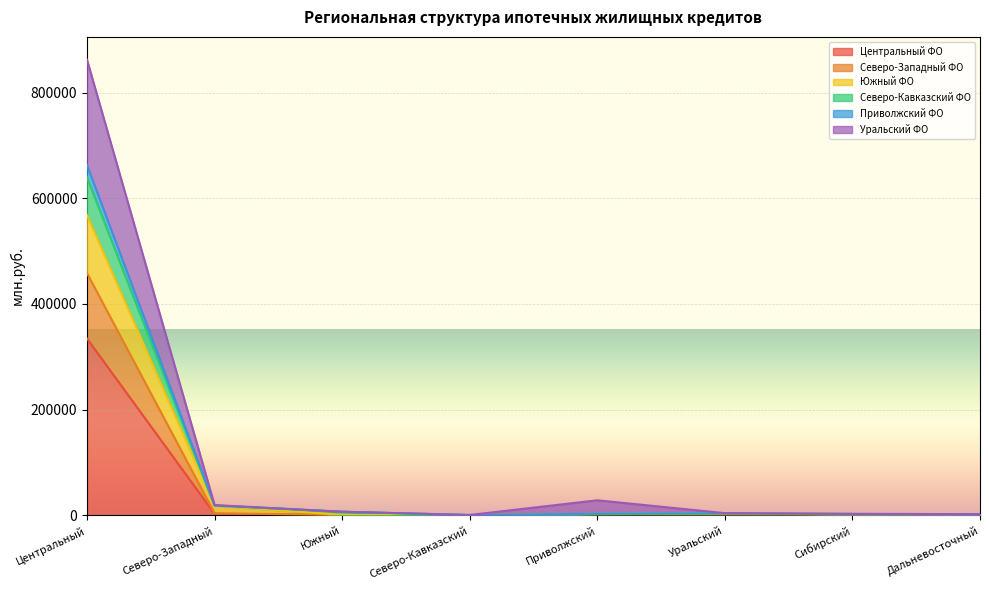

Which category has the highest value in the Южный ФО series?

Центральный